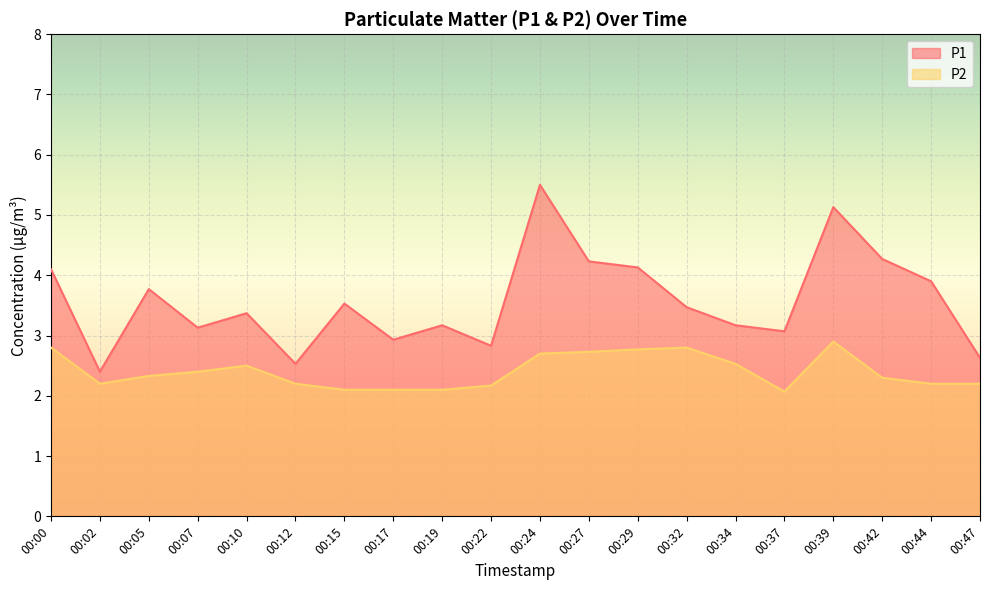

How many lines are shown in the chart?

2